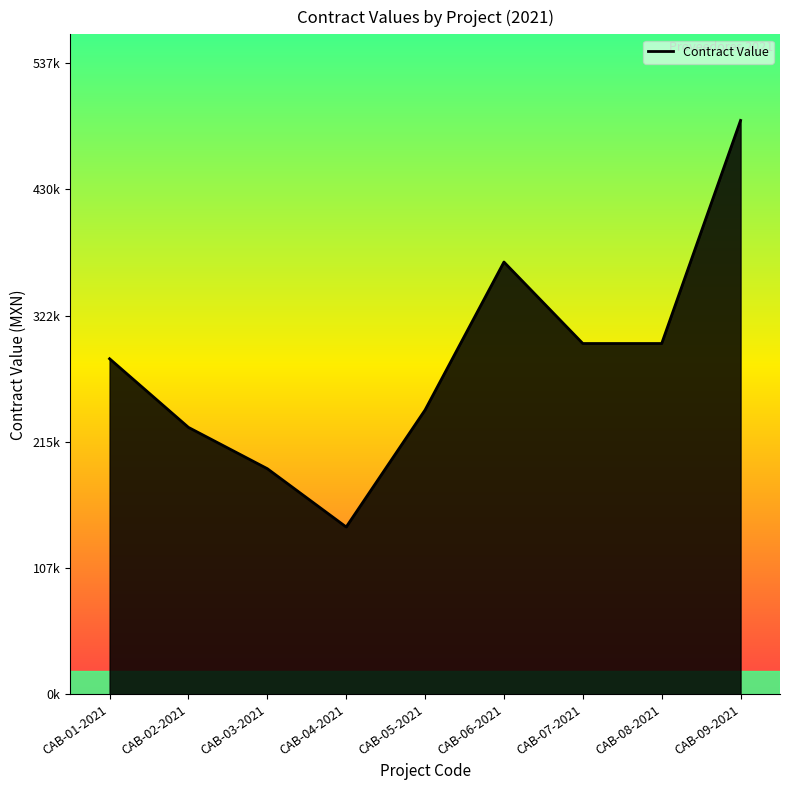

Is this an area chart (filled region under the line)?

Yes